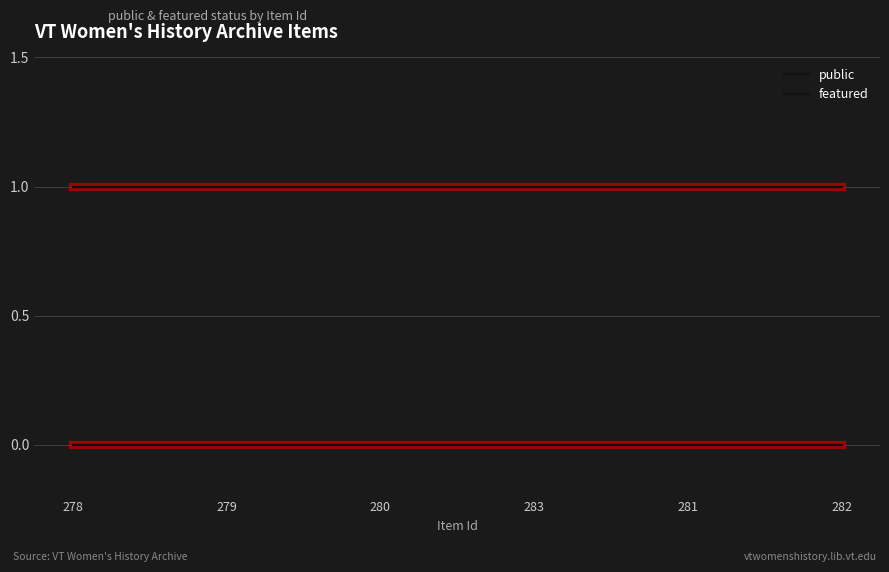

What is the label of the 3rd point from the left?

280